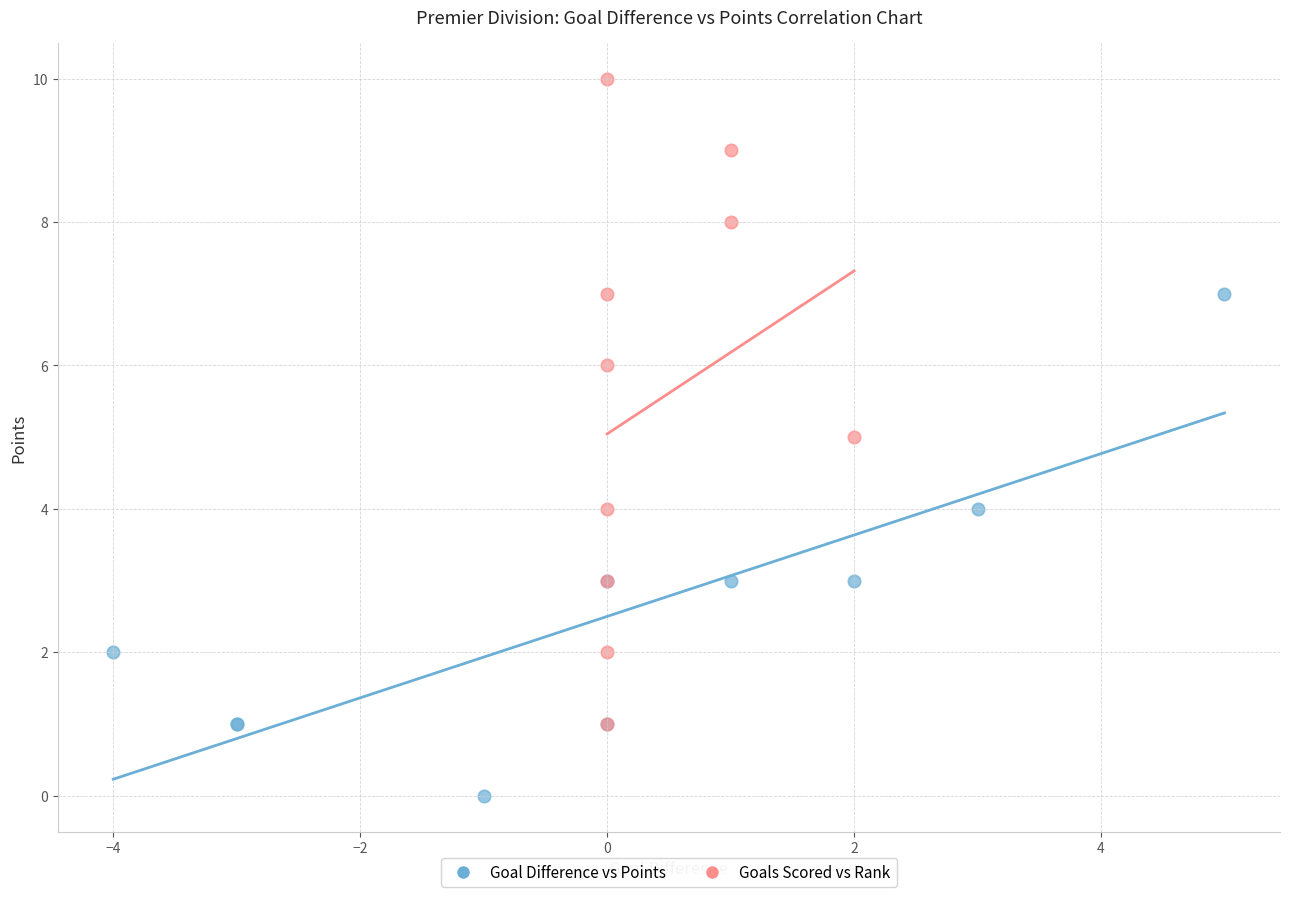

What are all the series names shown in the legend?

Goal Difference vs Points, Goals Scored vs Rank